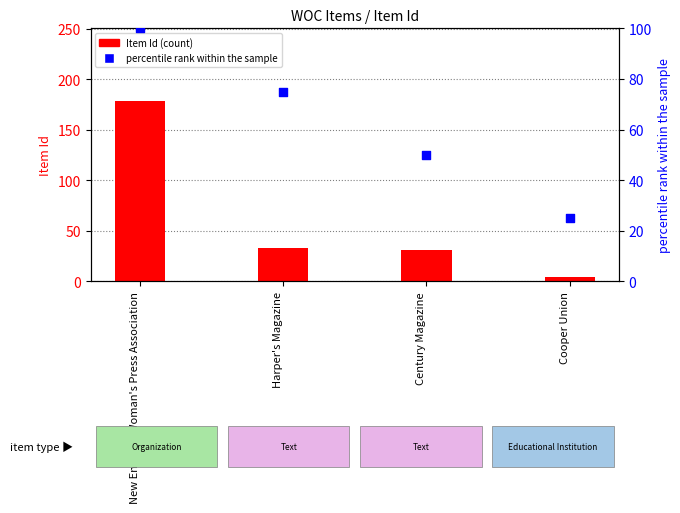

Which series contains the highest Y value?

Item Id (count)